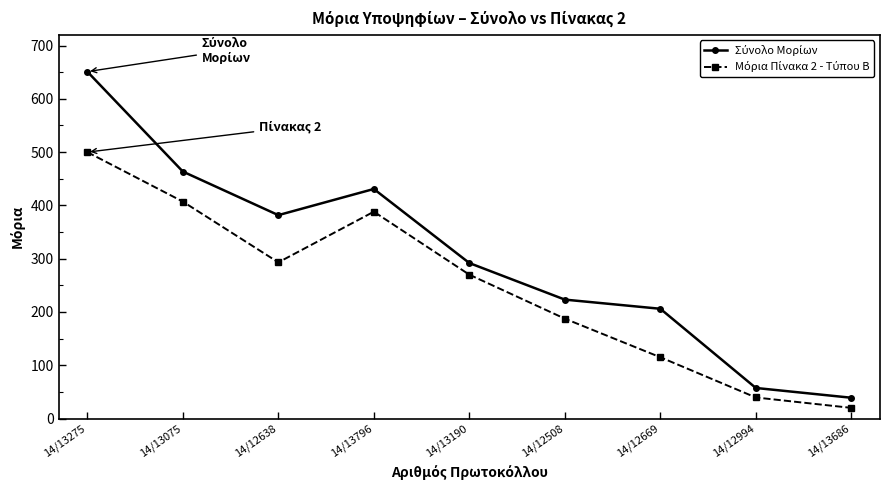

What is the total value across all series at 14/13686?

59.0